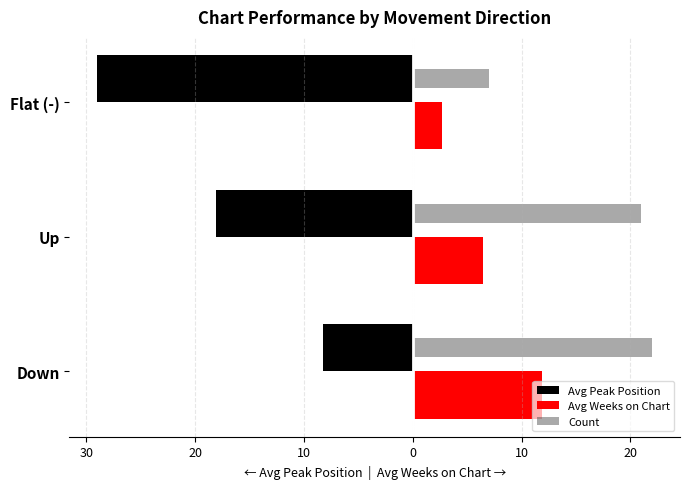

What are all the series names shown in the legend?

Avg Peak Position, Avg Weeks on Chart, Count